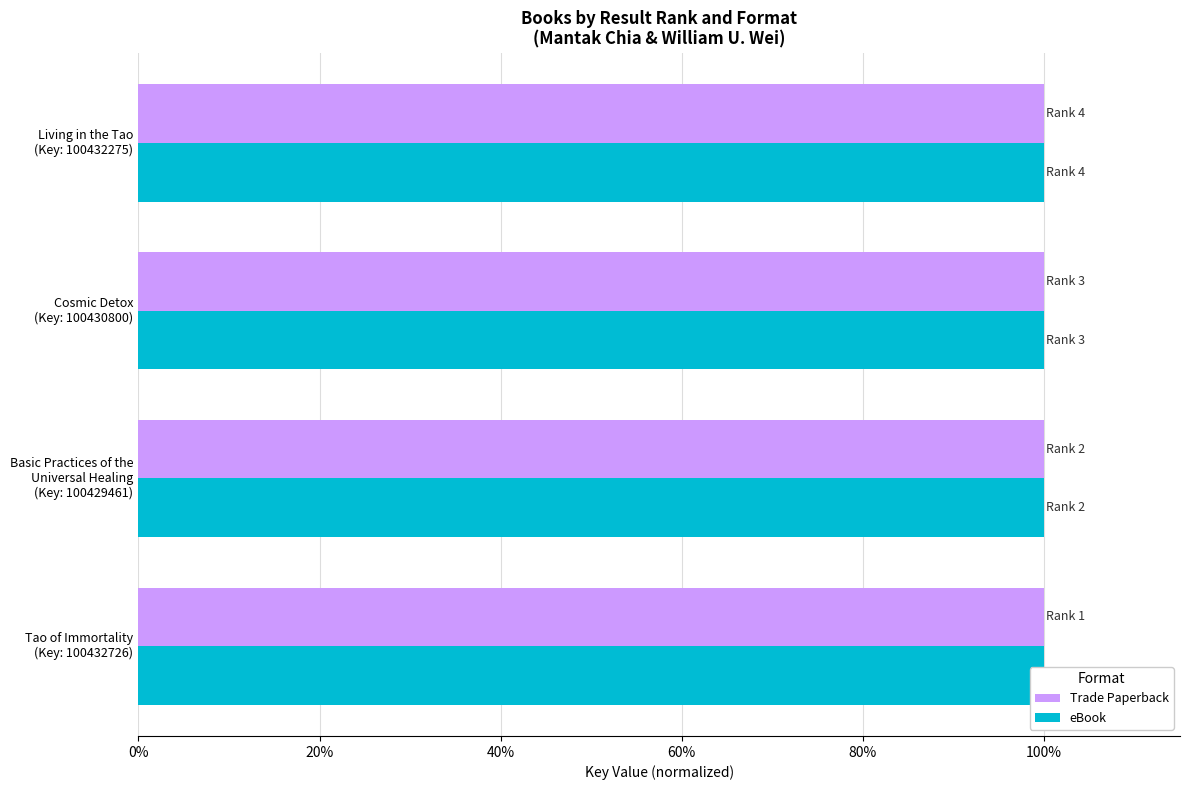

Does the chart contain stacked bars?

No